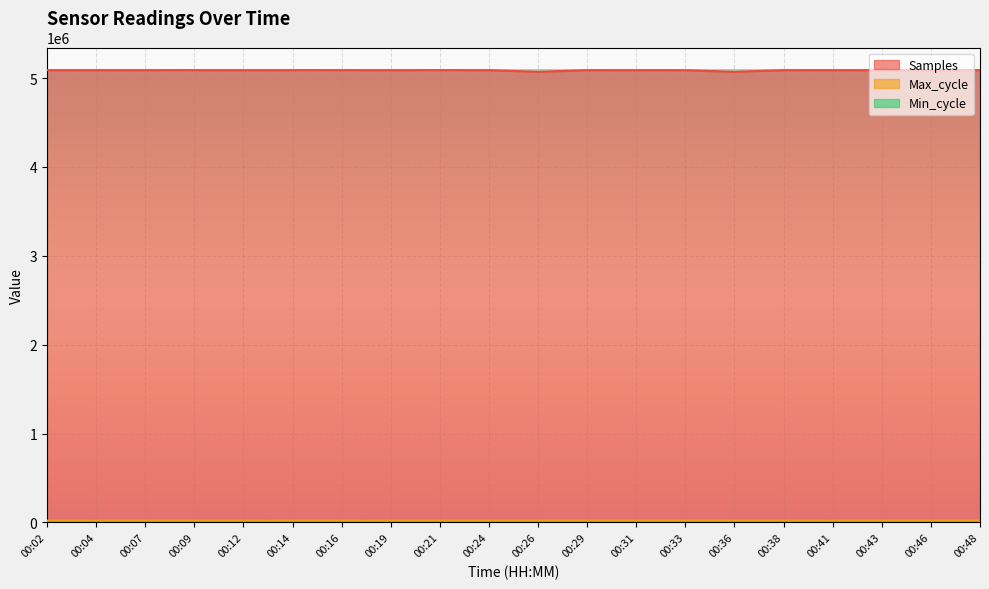

True or false: Max_cycle and Samples intersect in this chart.

False